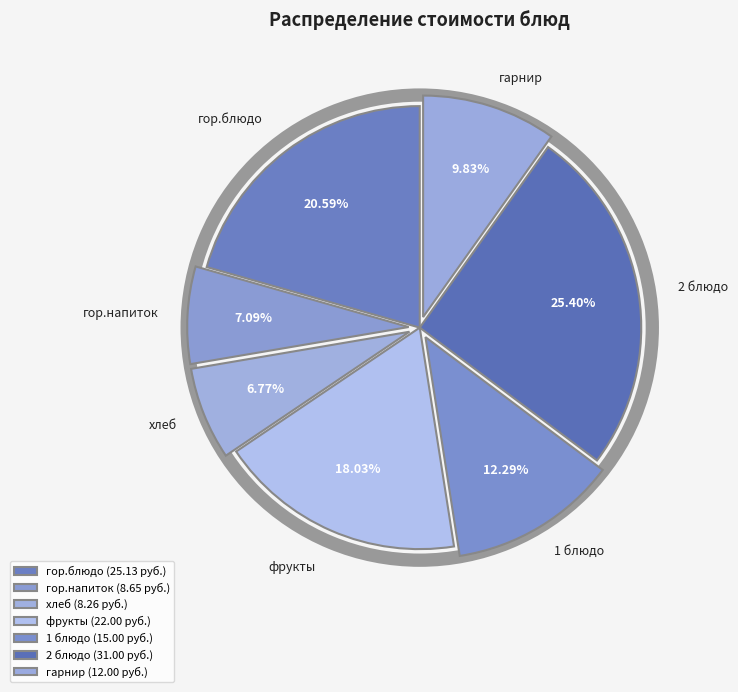

Is гор.напиток the majority of the pie?

No